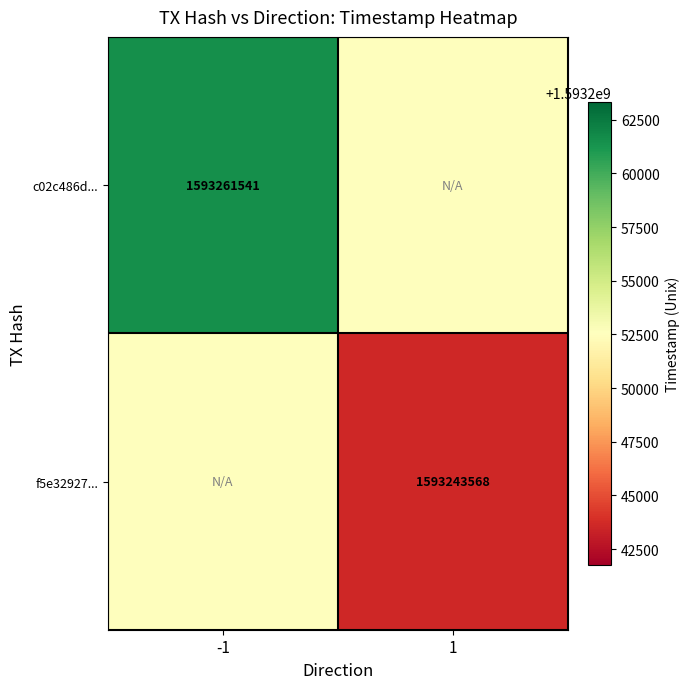

The f5e32927... series shows 1593243568.0 at 1. True or false?

True